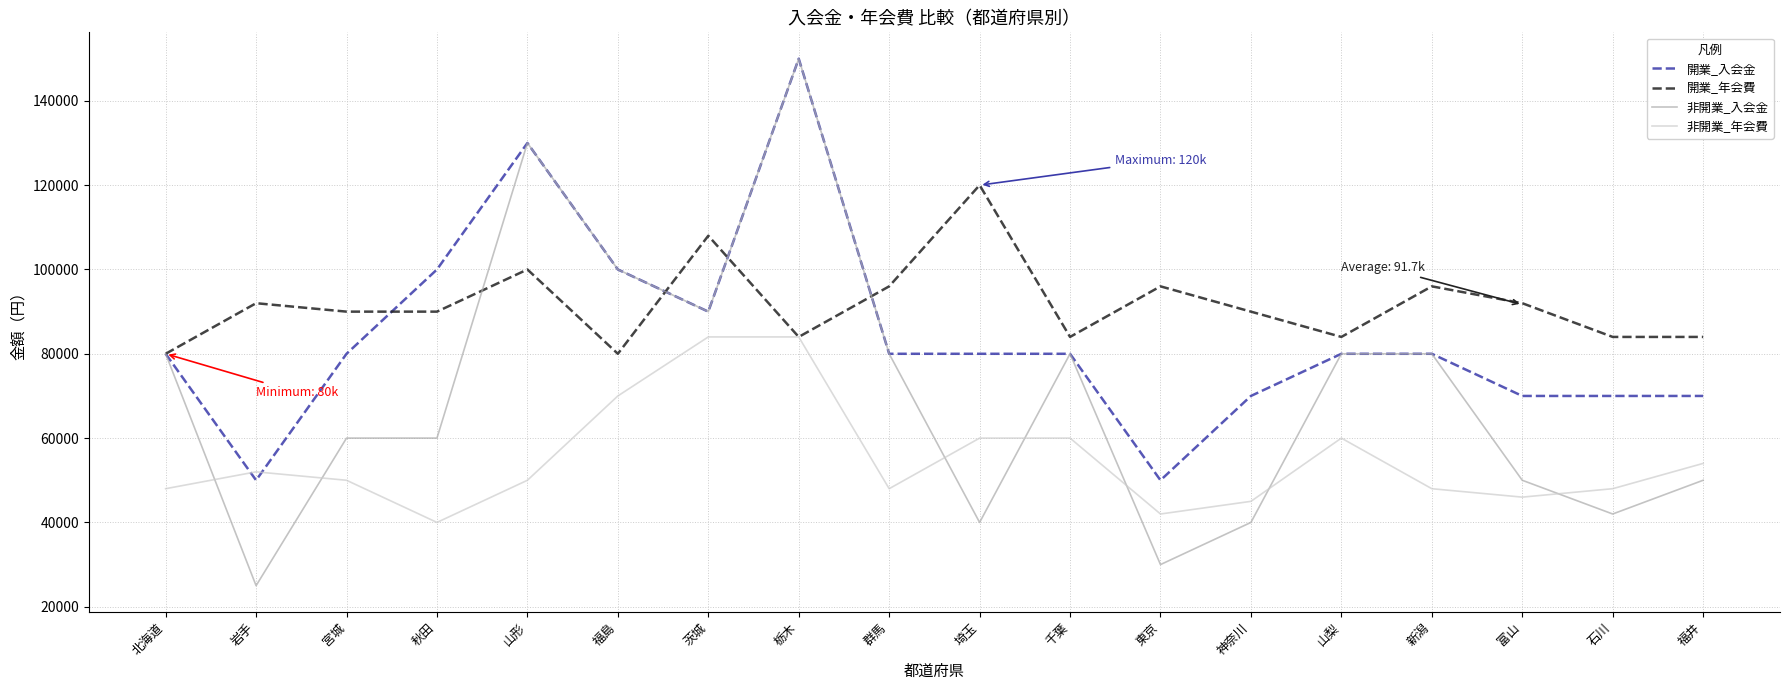

At how many categories does at least one series exceed 146965?

1